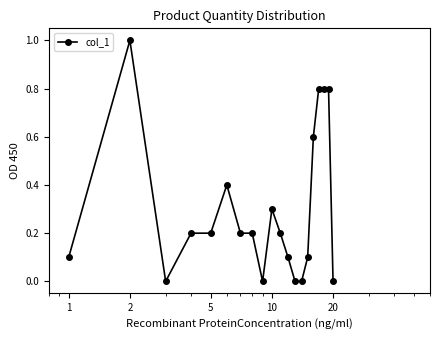

Reading left to right, what are all the values shown in this chart?

0.1	1.0	0.0	0.2	0.2	0.4	0.2	0.2	0.0	0.3	0.2	0.1	0.0	0.0	0.1	0.6	0.8	0.8	0.8	0.0